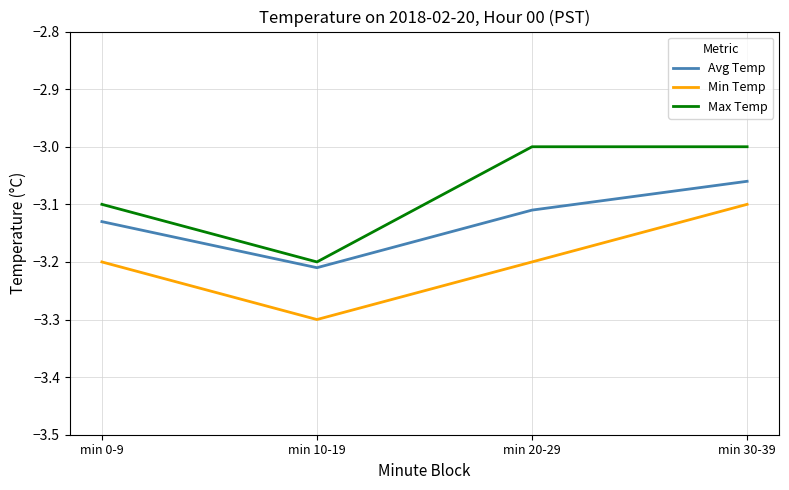

What is the total value across all series at min 30-39?

-9.2